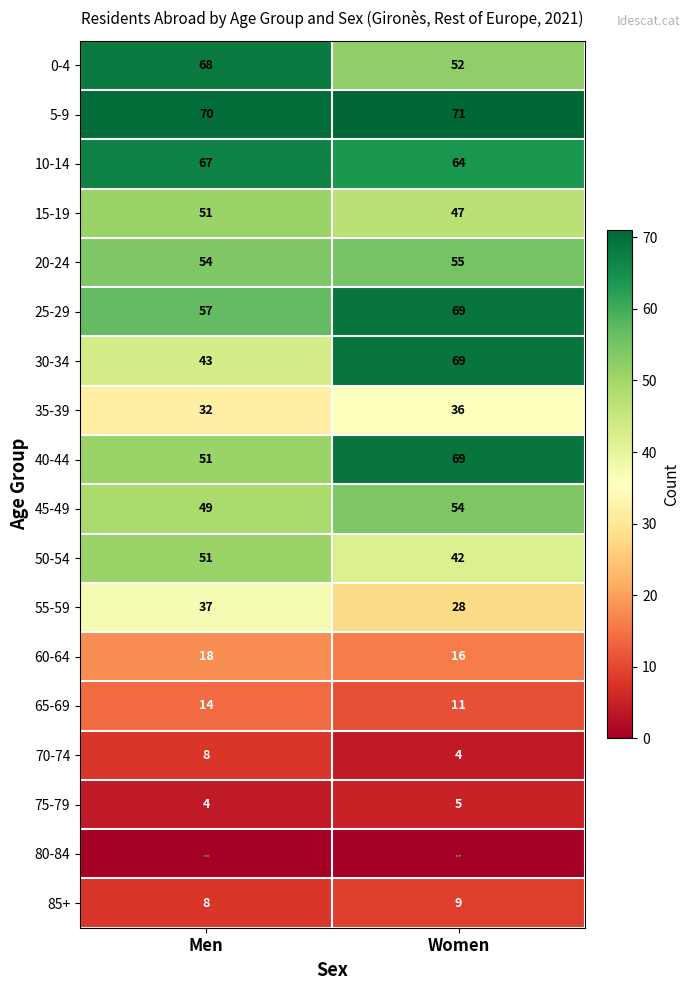

The value of 25-29 at Men is 14. True or false?

False